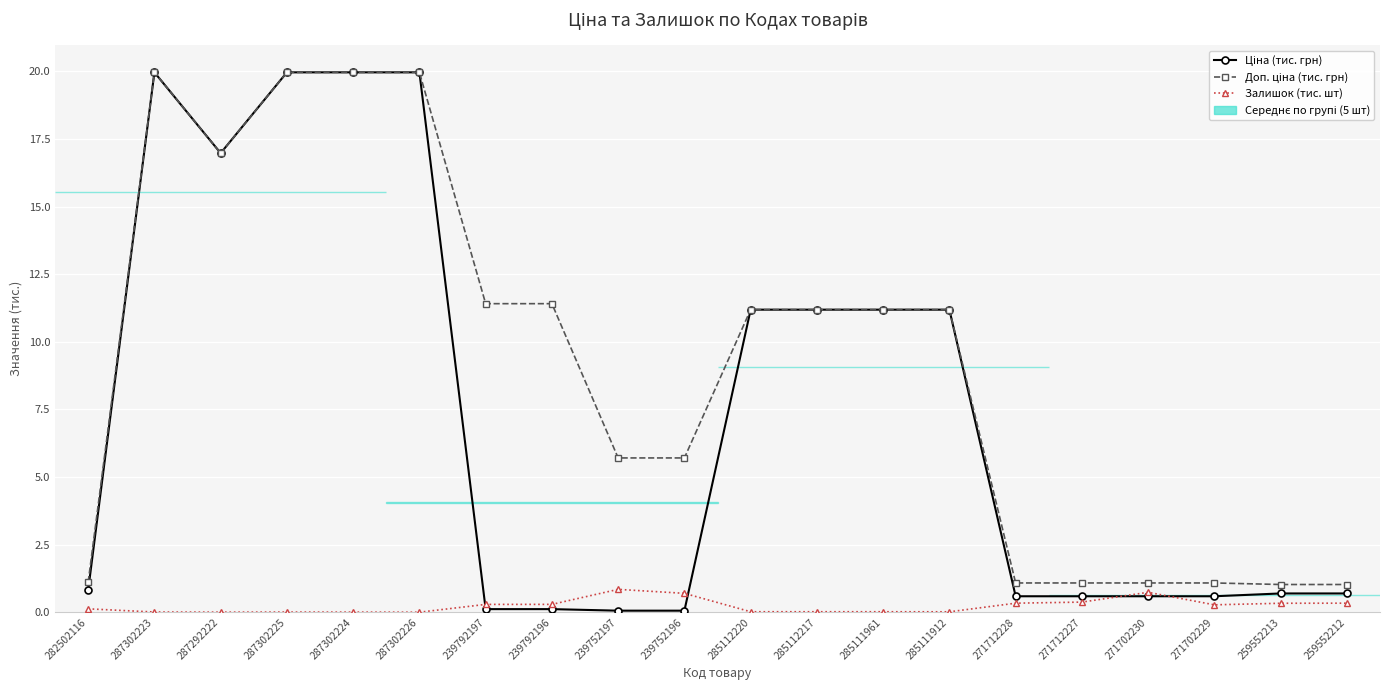

What is the label of the 7th point from the left?

239792197